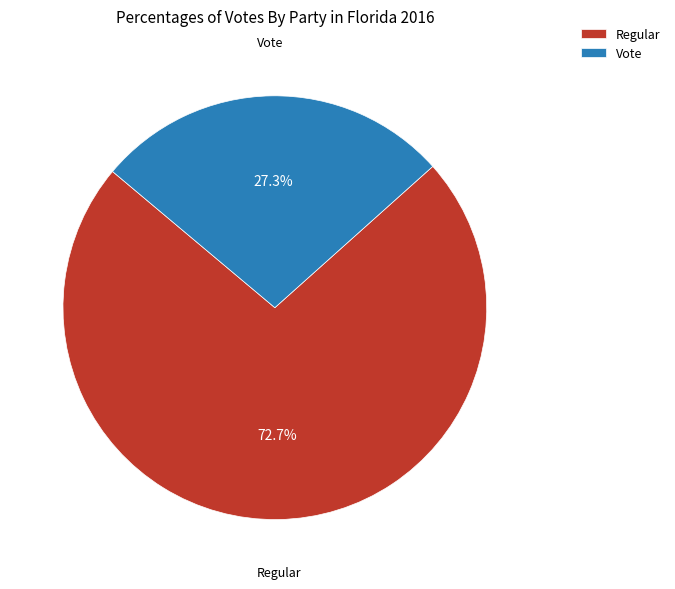

Which has a higher value, Regular or Vote?

Regular